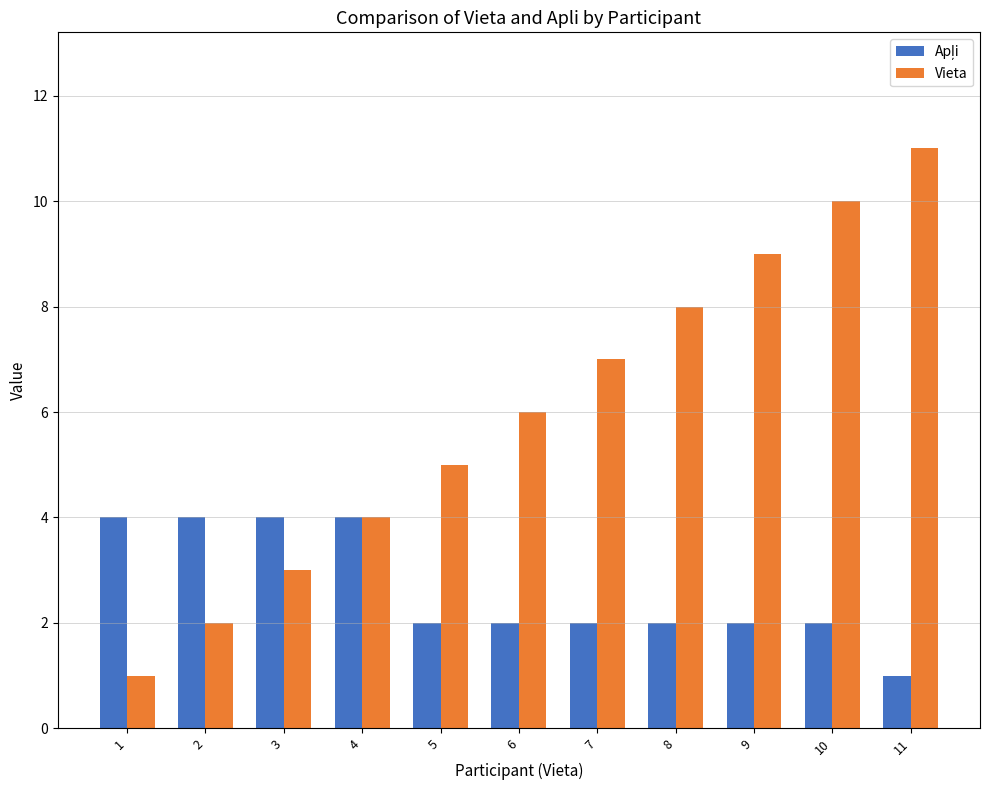

Which series has the widest spread of values?

Vieta